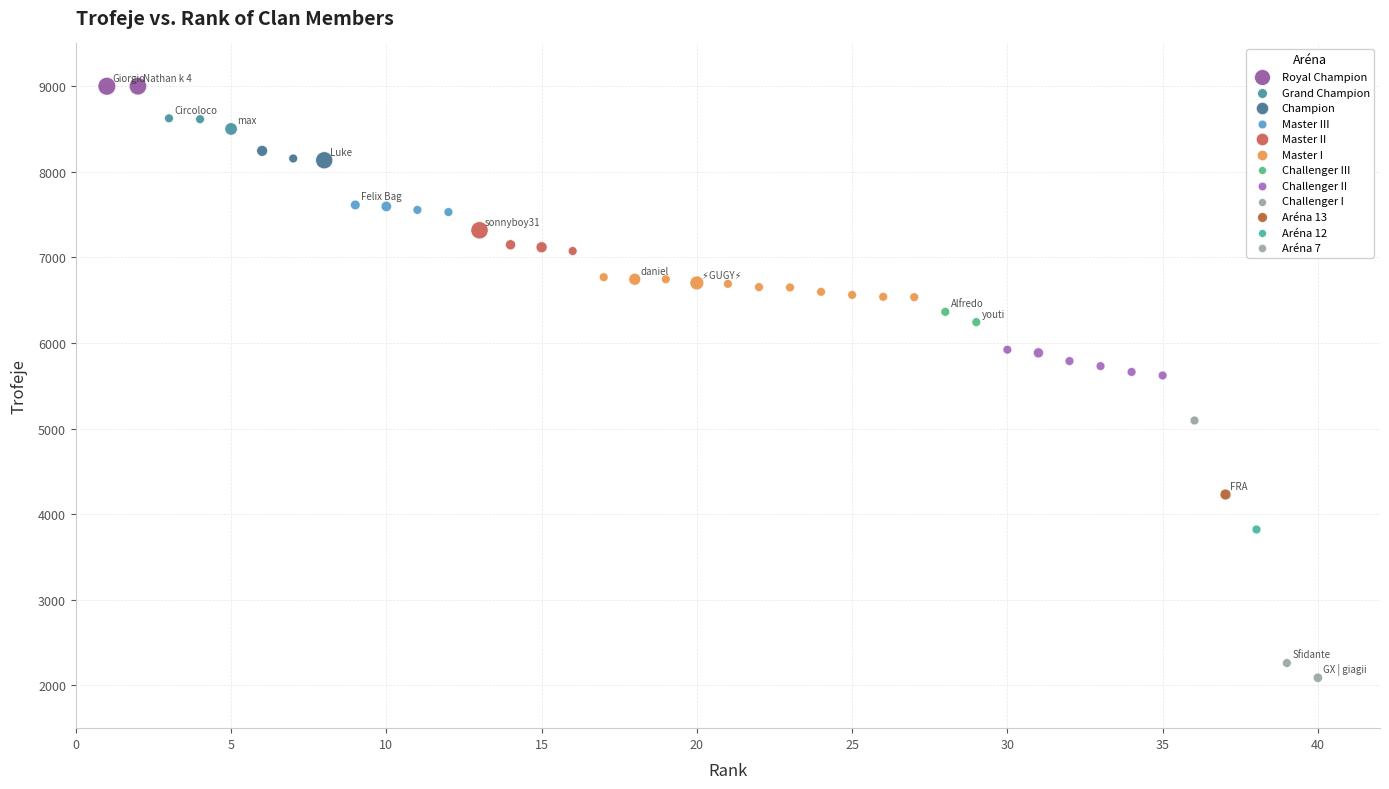

What are all the series names shown in the legend?

Royal Champion, Grand Champion, Champion, Master III, Master II, Master I, Challenger III, Challenger II, Challenger I, Aréna 13, Aréna 12, Aréna 7